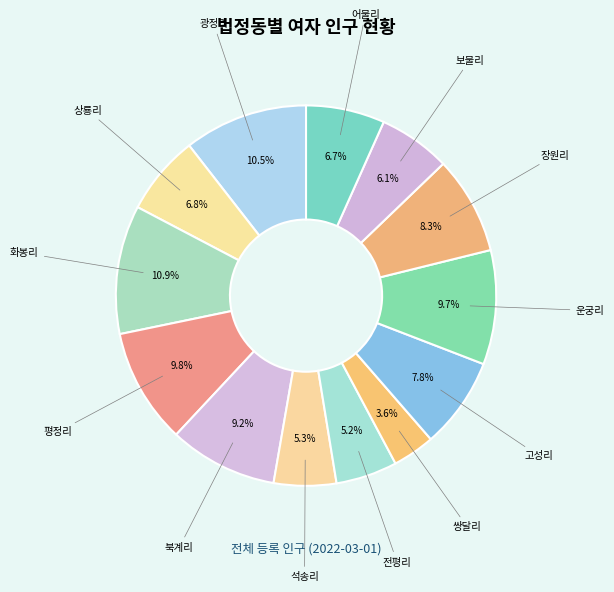

Which slice is the smallest?

쌍달리